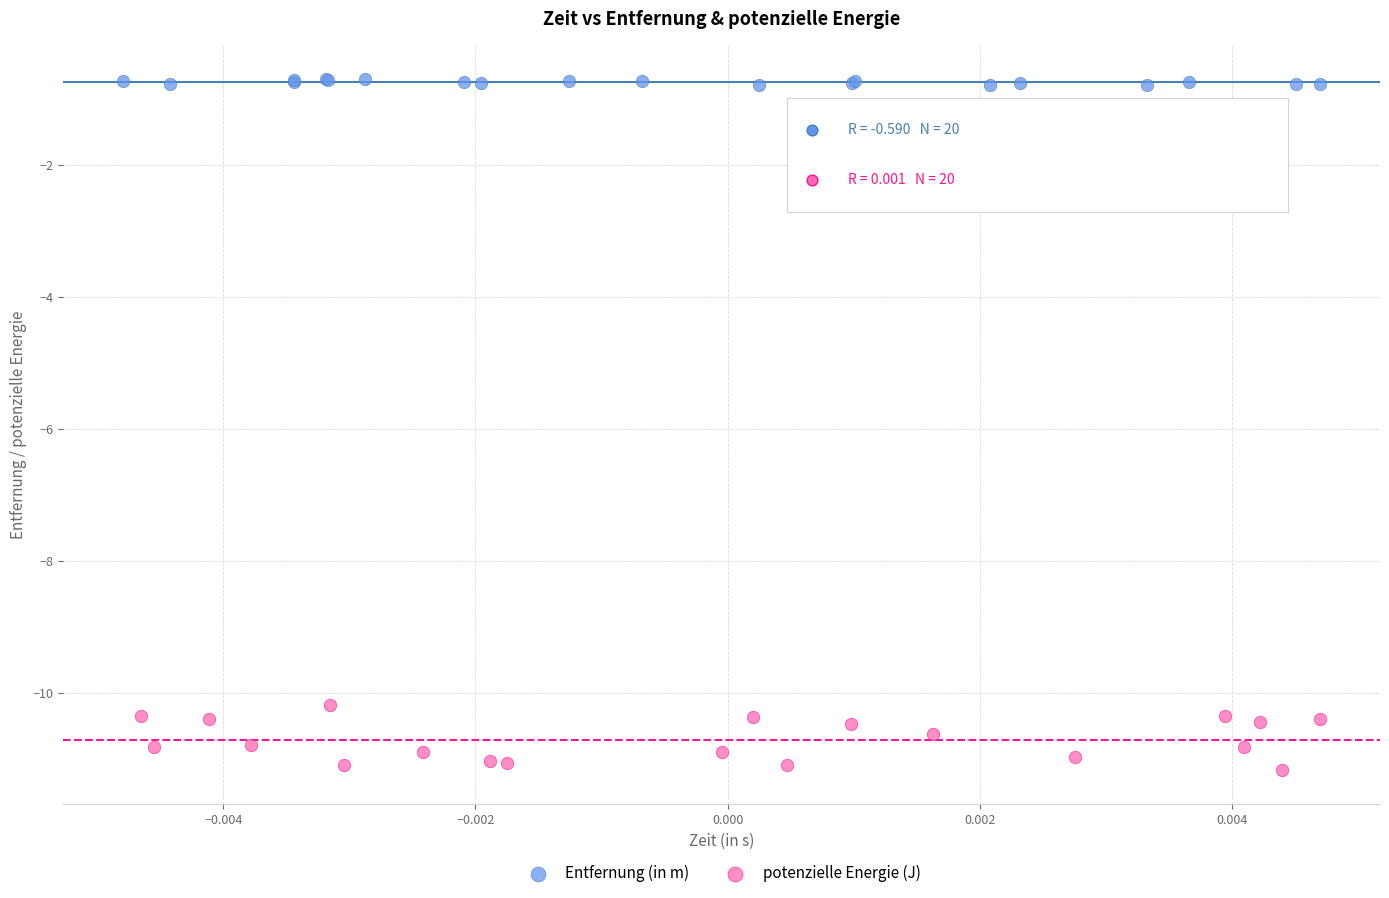

Which series reaches the minimum Y coordinate?

potenzielle Energie (J)